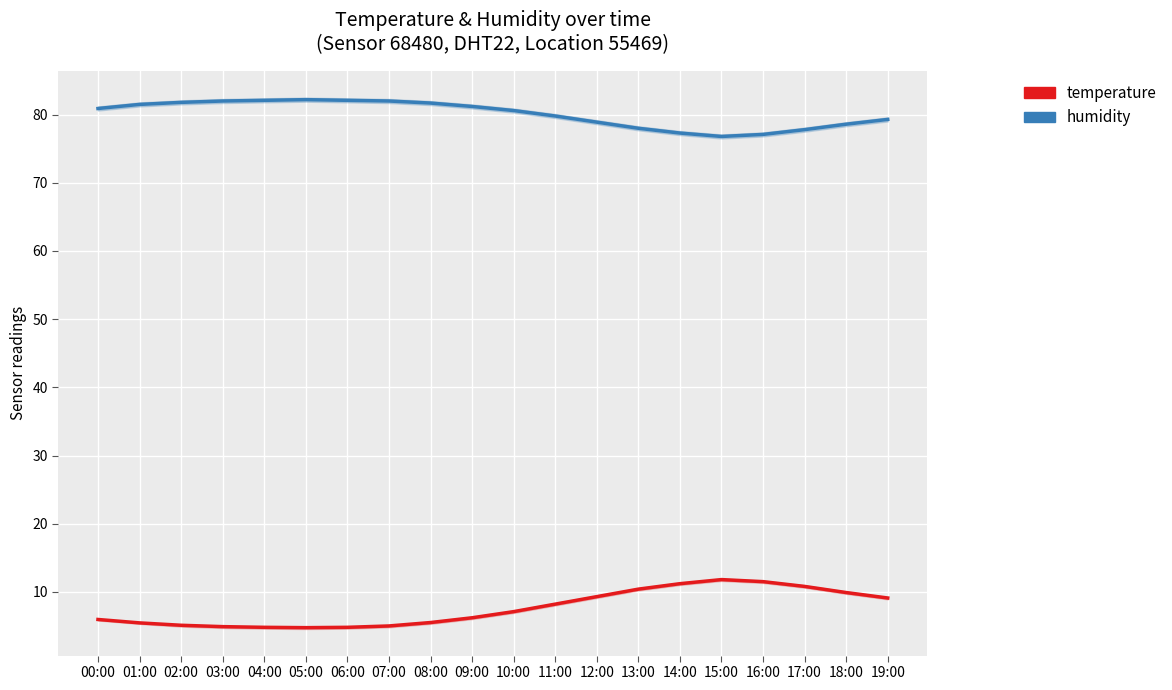

List the series in order of their peak value, highest first.

humidity, temperature